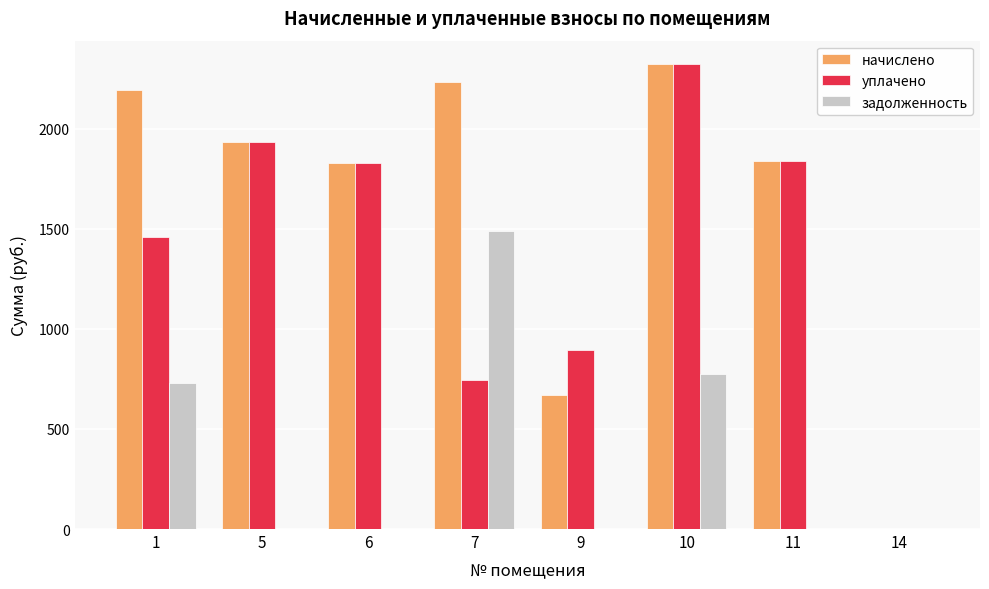

How many groups of bars are there?

8